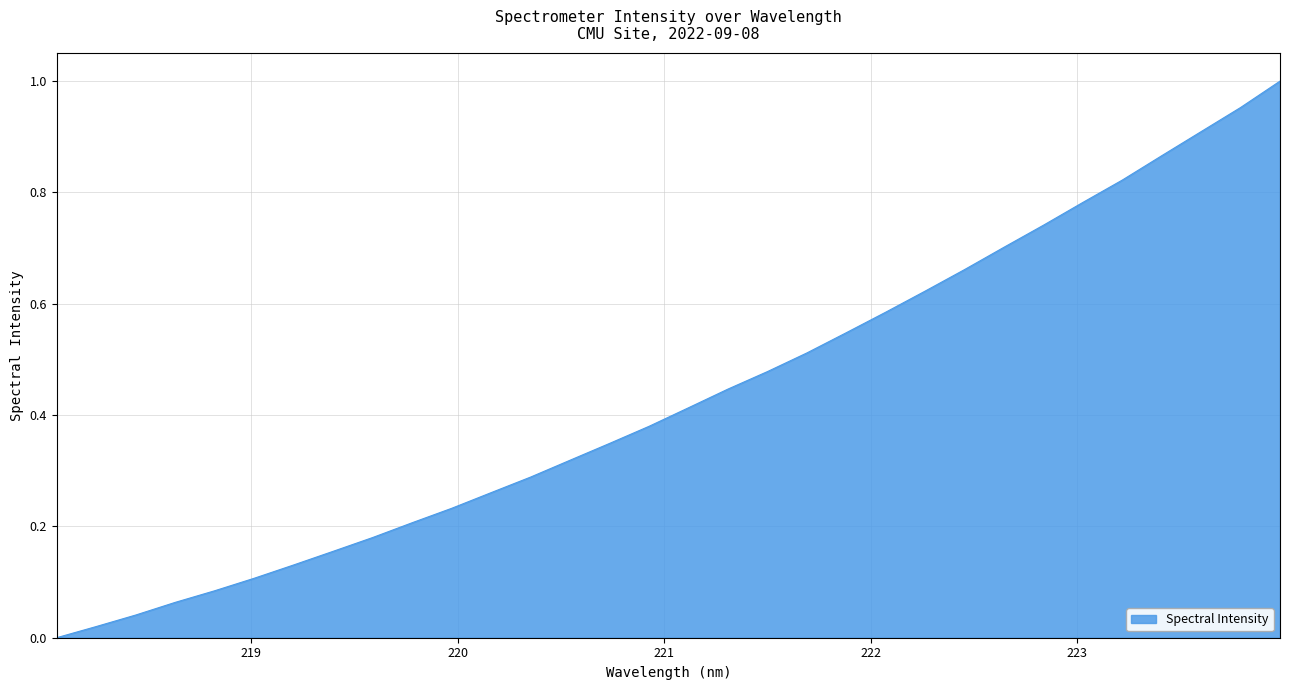

What is the sum of all values?

13.9